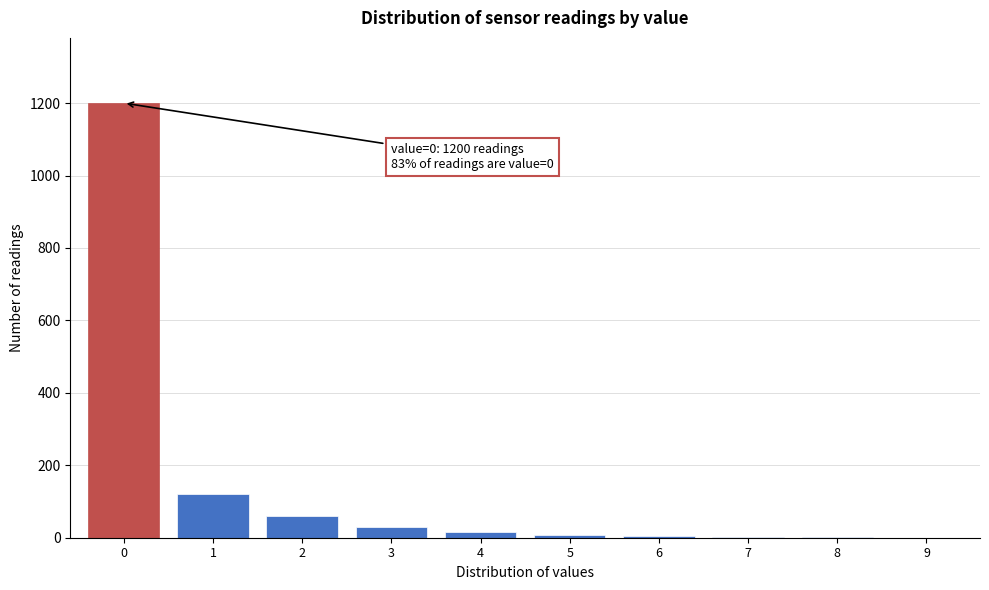

Over which range of the x-axis is the bar tallest?

-0.5 to 0.5